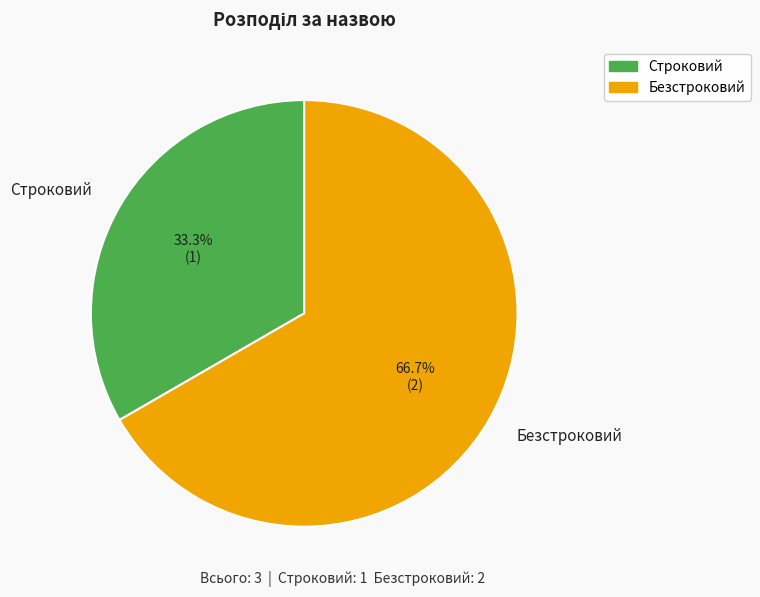

What is the ratio of the value at Строковий to the value at Безстроковий?

0.5